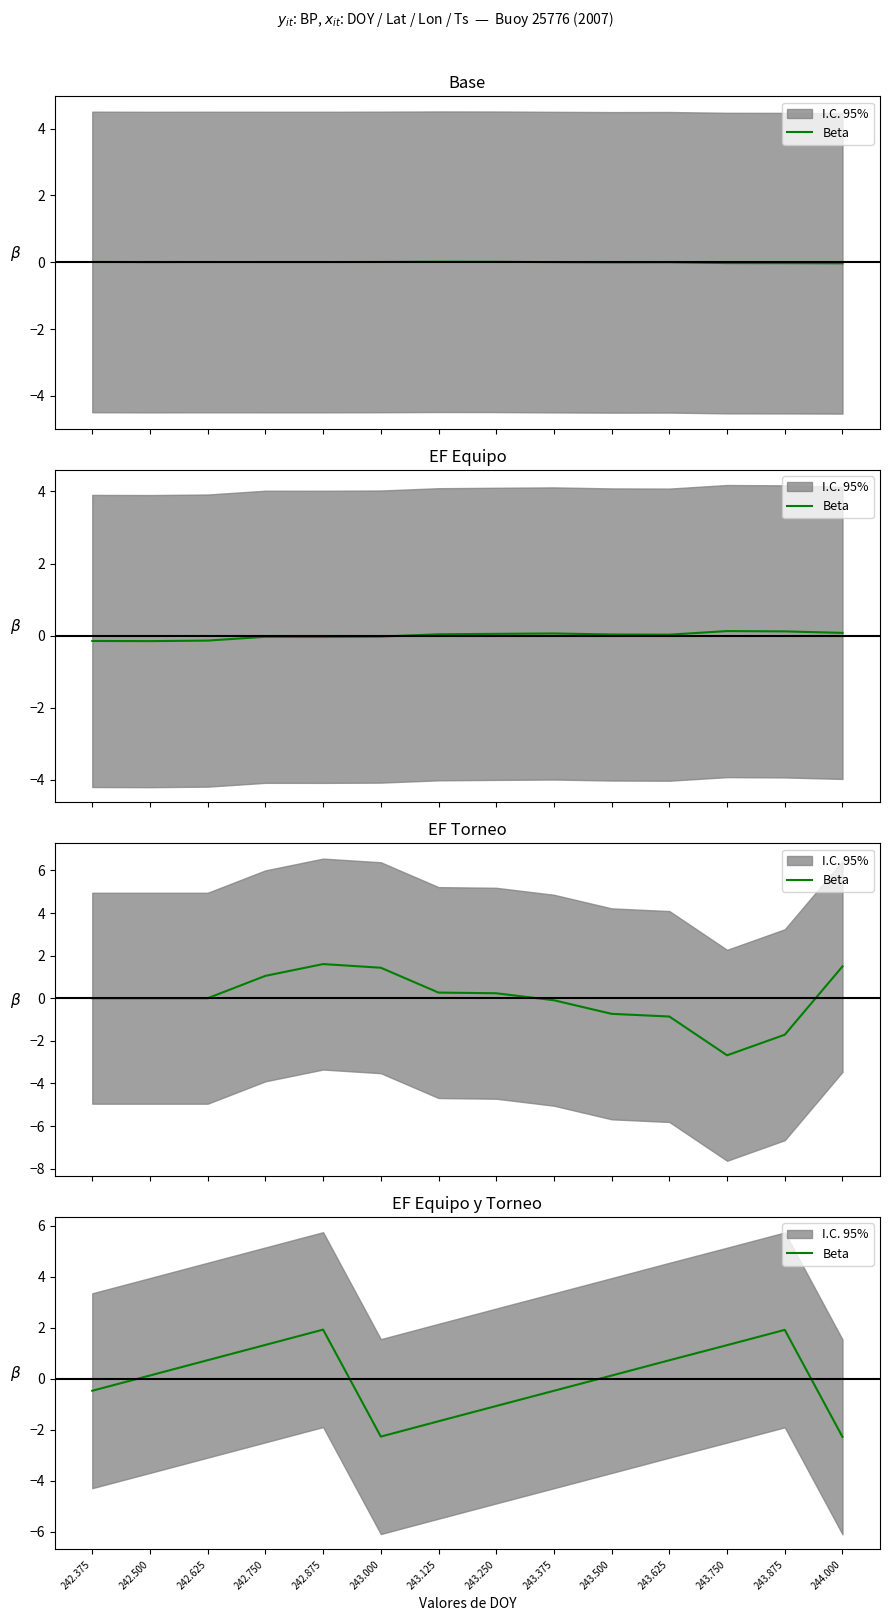

Is it true that the value at 242.875 is 0.6?

False